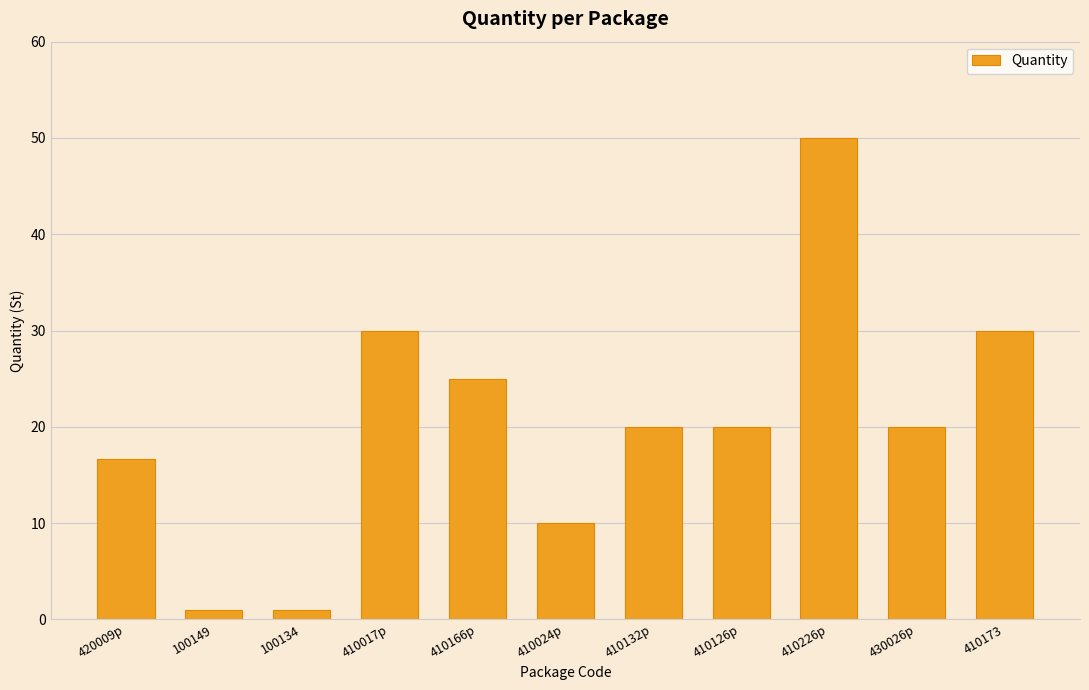

Which label corresponds to the largest value in the chart?

410226p